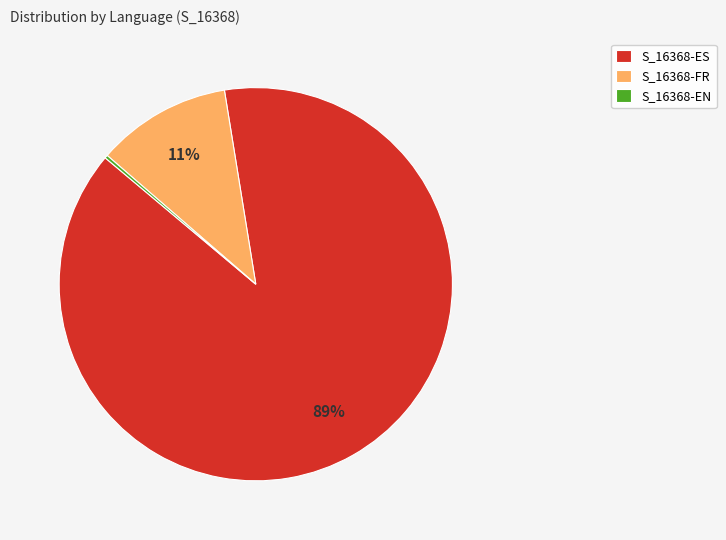

To the nearest percent, what is the average slice percentage?

33%